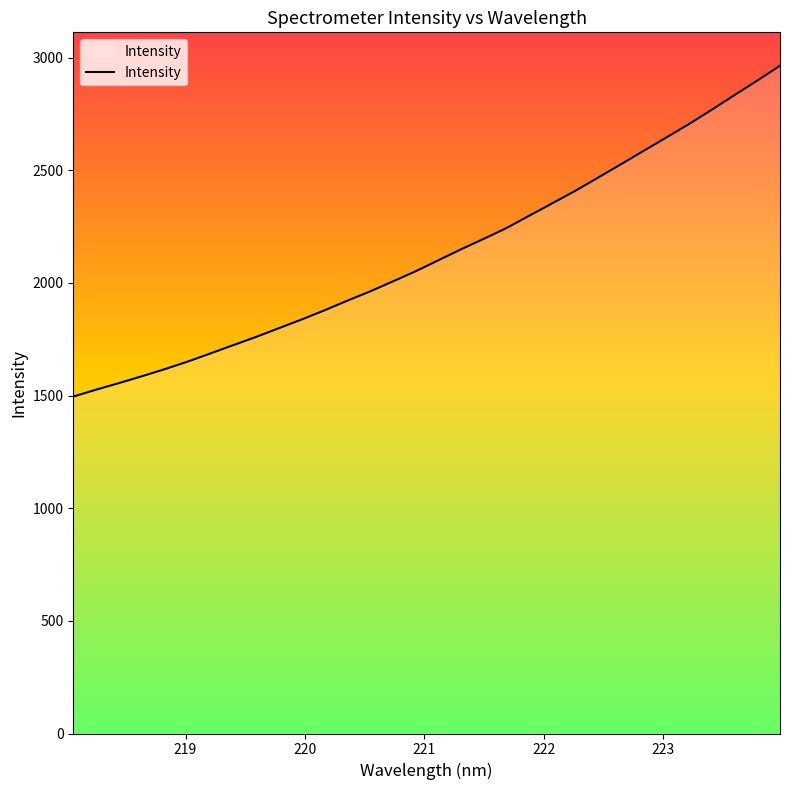

How many lines are shown in the chart?

1